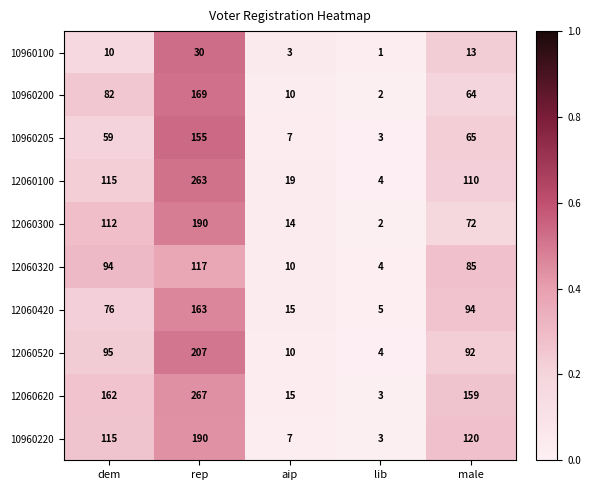

At which label is 12060620 closest to 135?

male